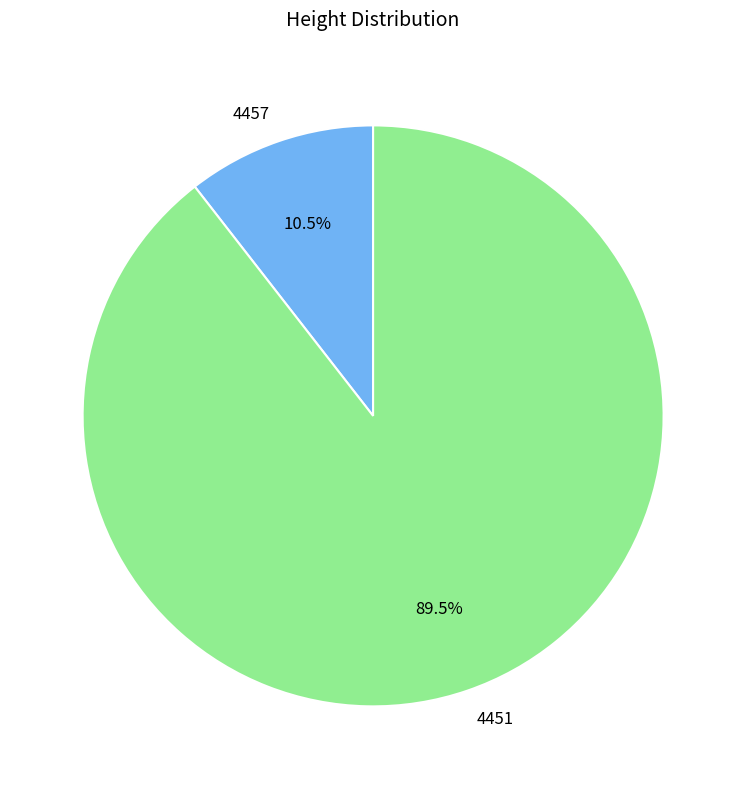

What portion of the pie excludes 4451?

10.5%